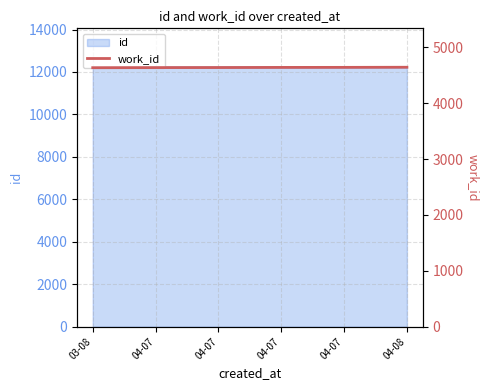

At which label is the value closest to 4639?

04-07